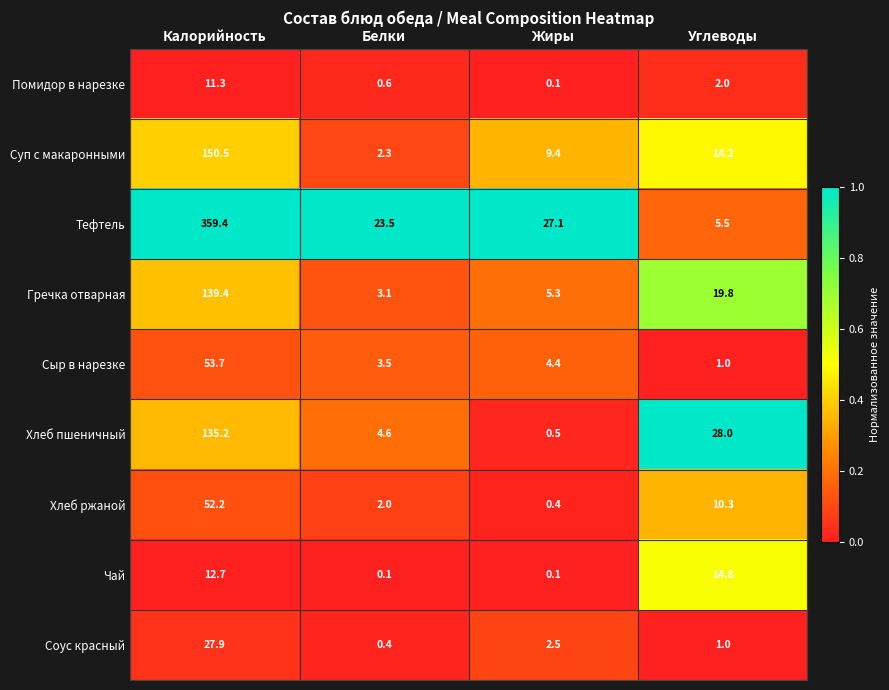

Which series changed the most between Белки and Углеводы?

Хлеб пшеничный